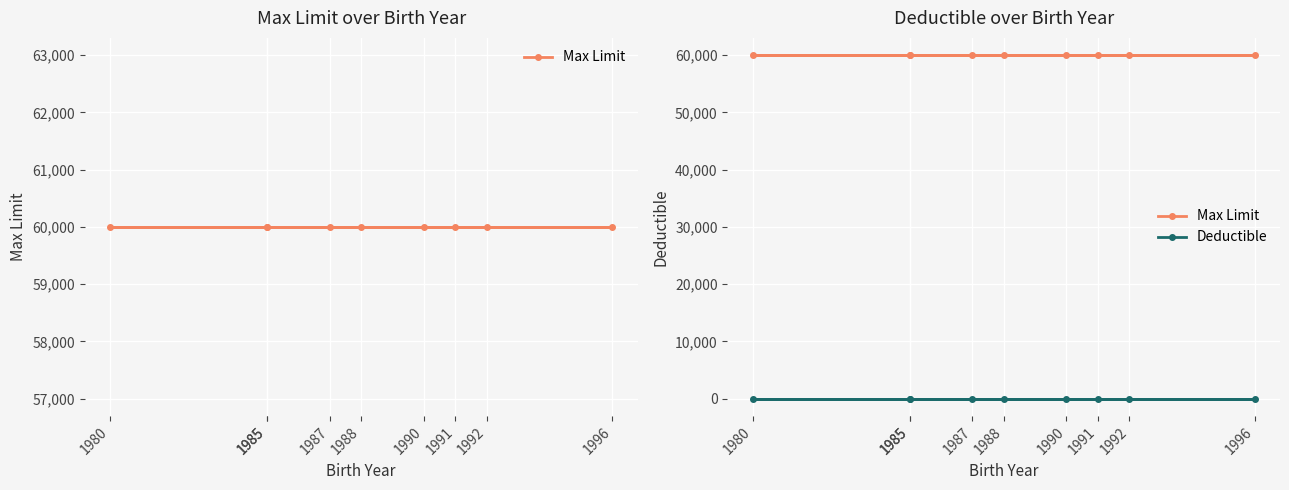

Which series has the largest total across all categories?

Max Limit